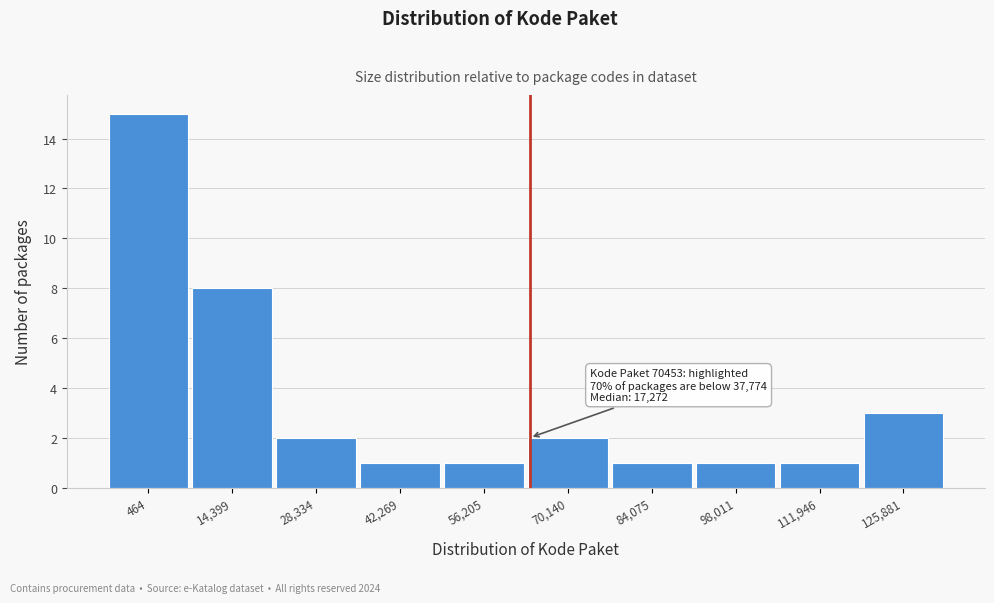

Reading left to right, list all the values displayed in this chart.

464=15	14,399=8	28,334=2	42,269=1	56,205=1	70,140=2	84,075=1	98,011=1	111,946=1	125,881=3